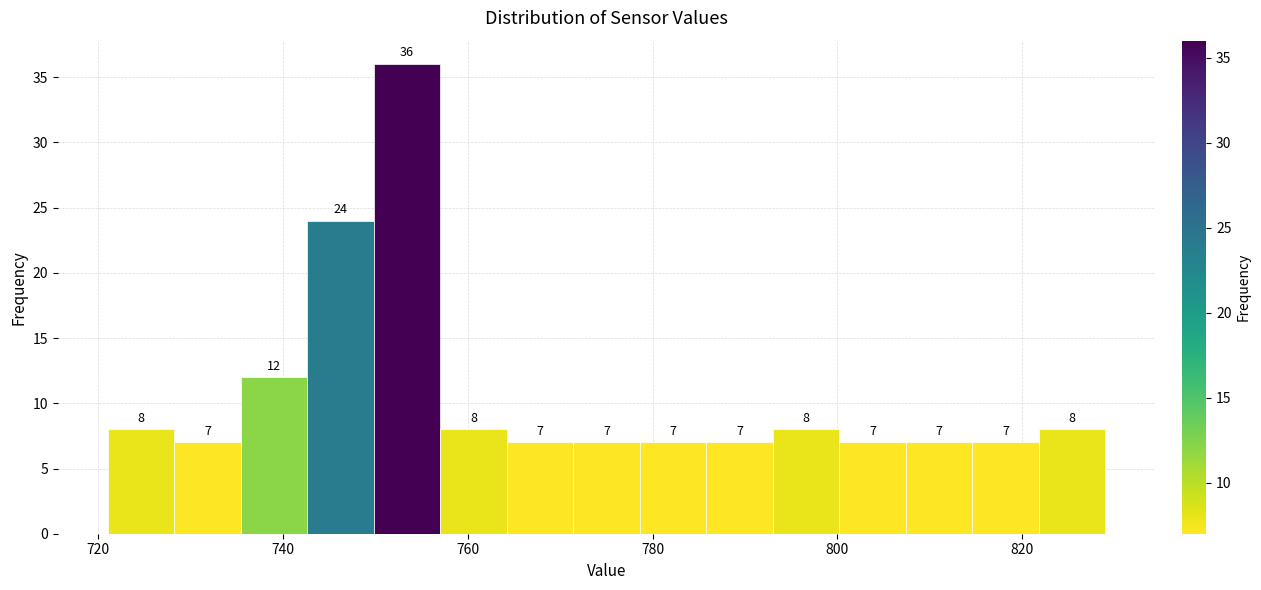

Around what value on the x-axis is the tallest bar? Give the approximate position of its centre, as read against the axis.

754